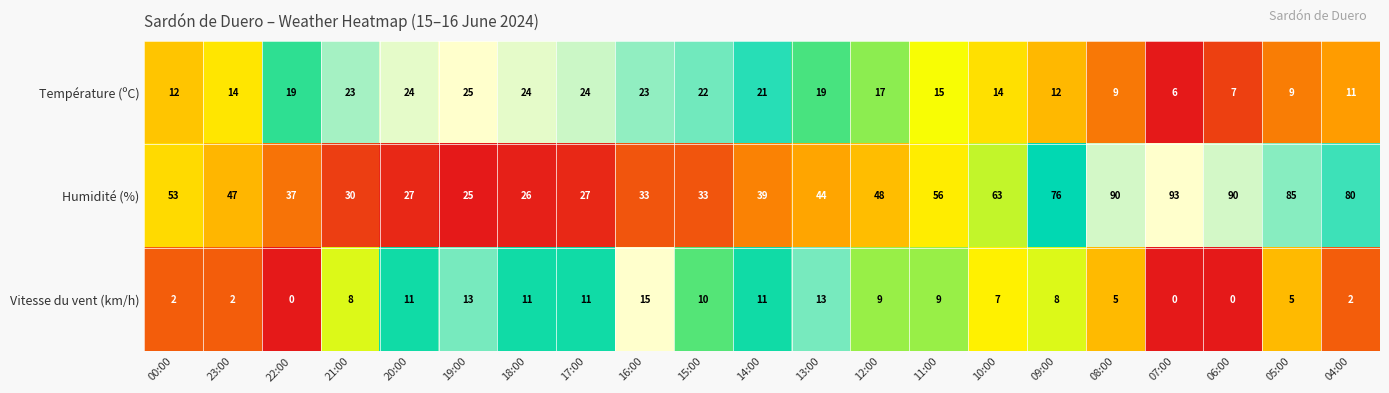

What is the difference between the highest and lowest values at 14:00?

28